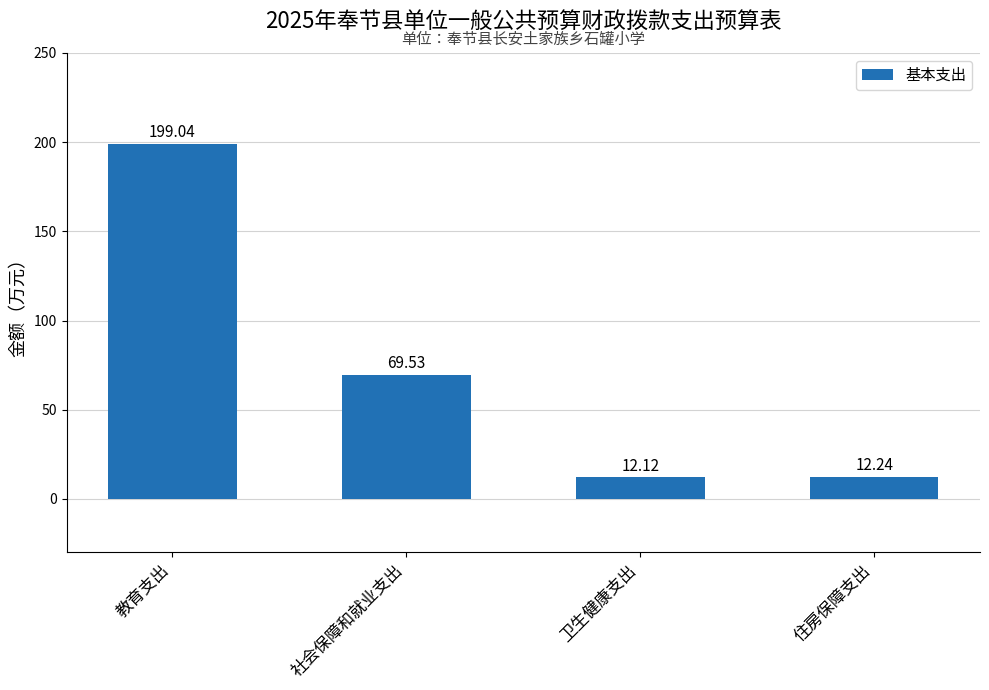

Does the chart contain any negative values?

No